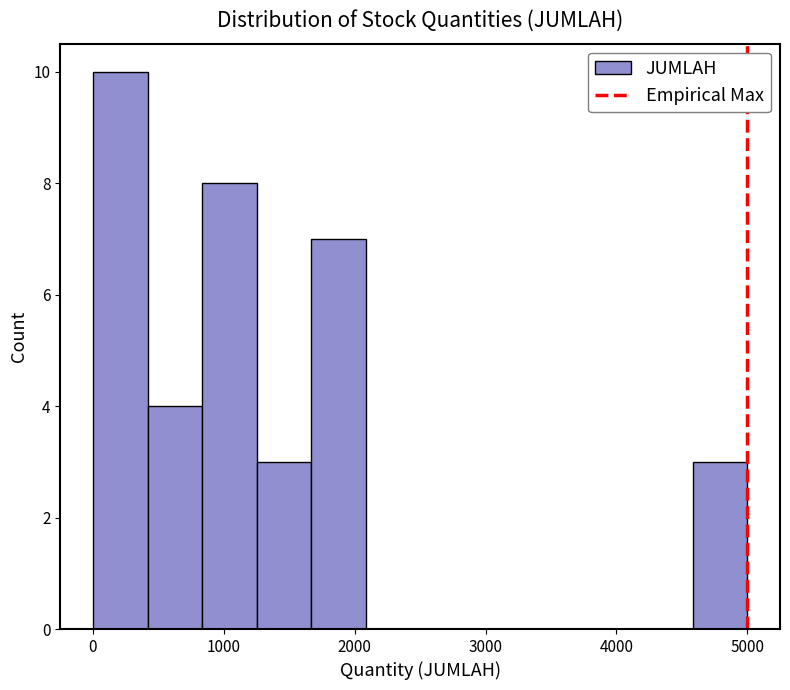

What is the height of the bar covering 4600 to 5000 on the x-axis? Neither the bar edges nor the heights are printed on the chart, so give them approximately, as read against the axes.

3